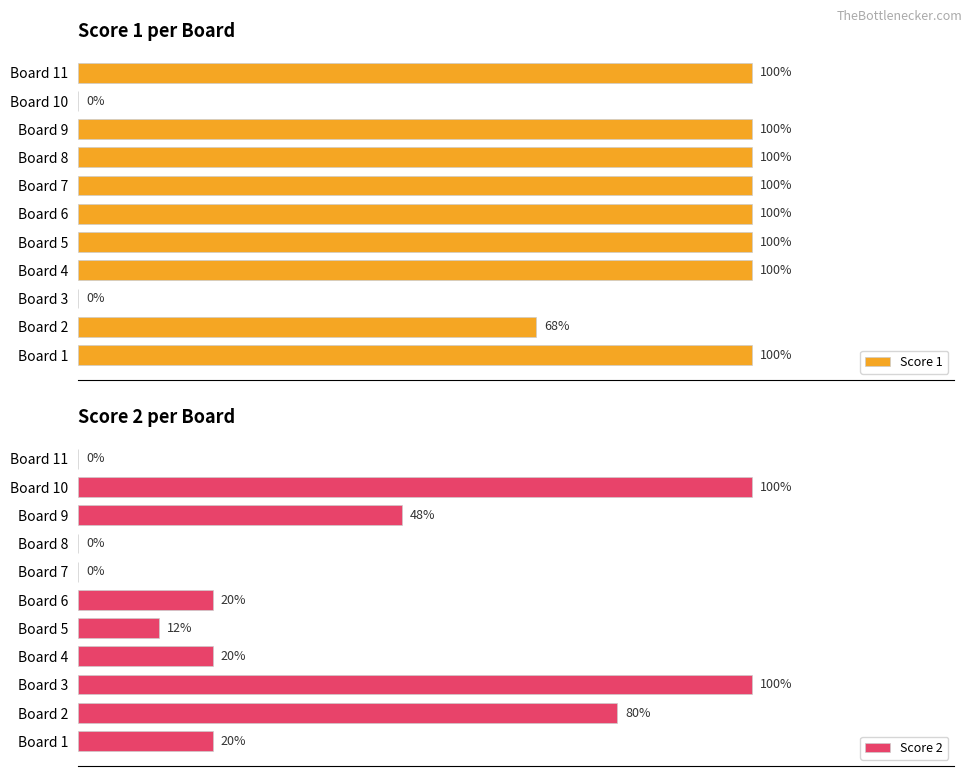

How many groups of bars are there?

11